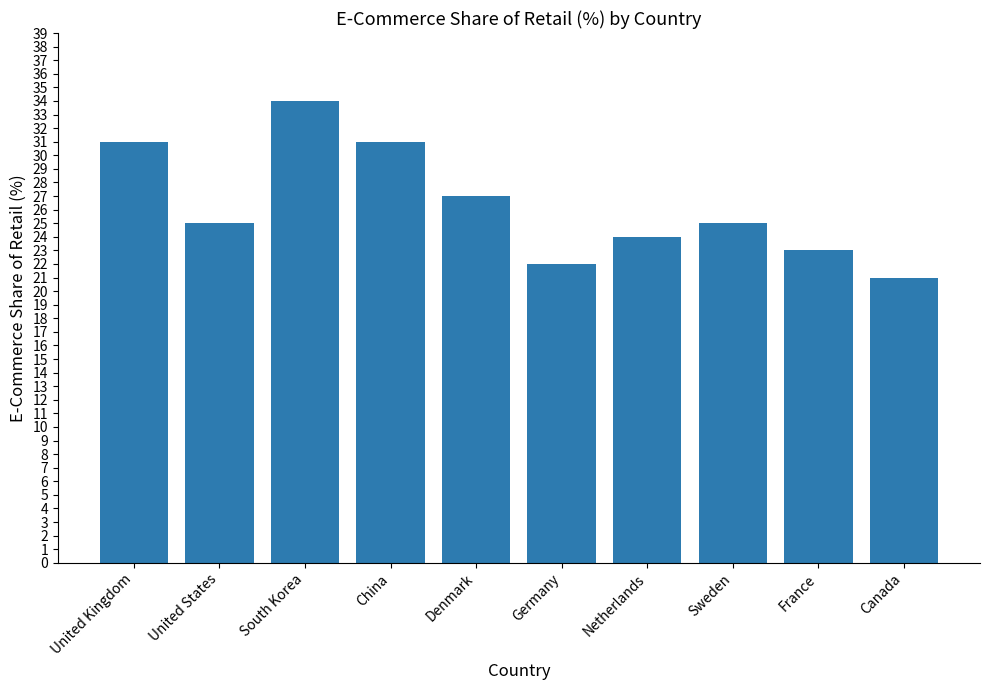

How many distinct data groups are displayed?

1